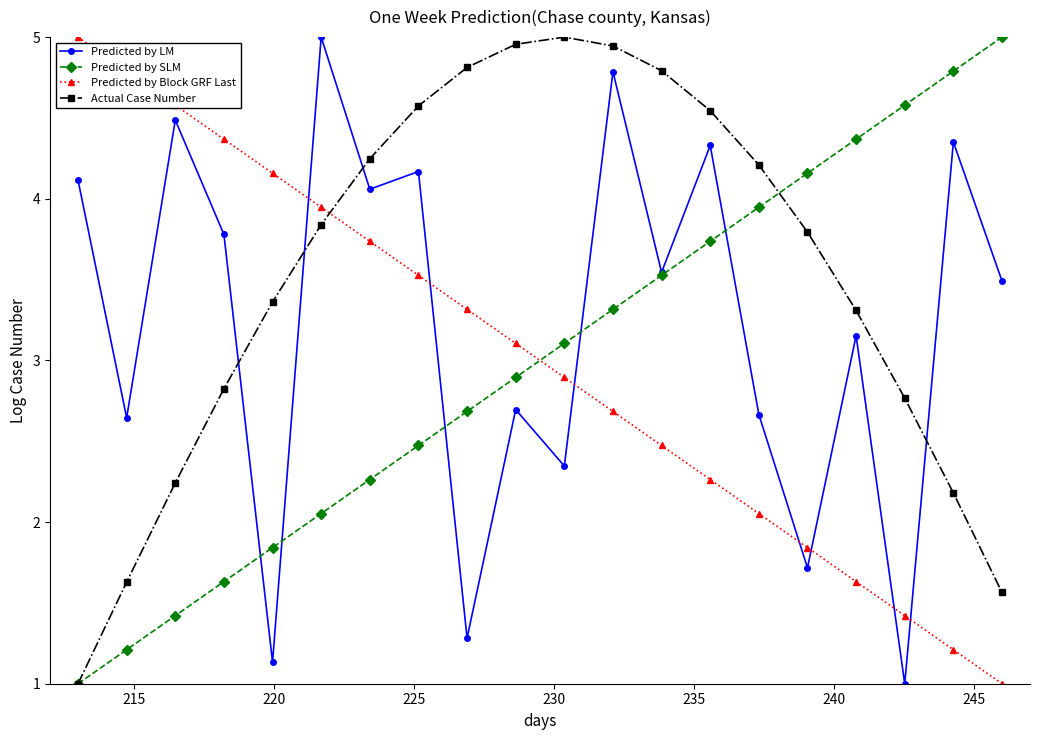

What is the minimum value for Predicted by Block GRF Last?

1.0